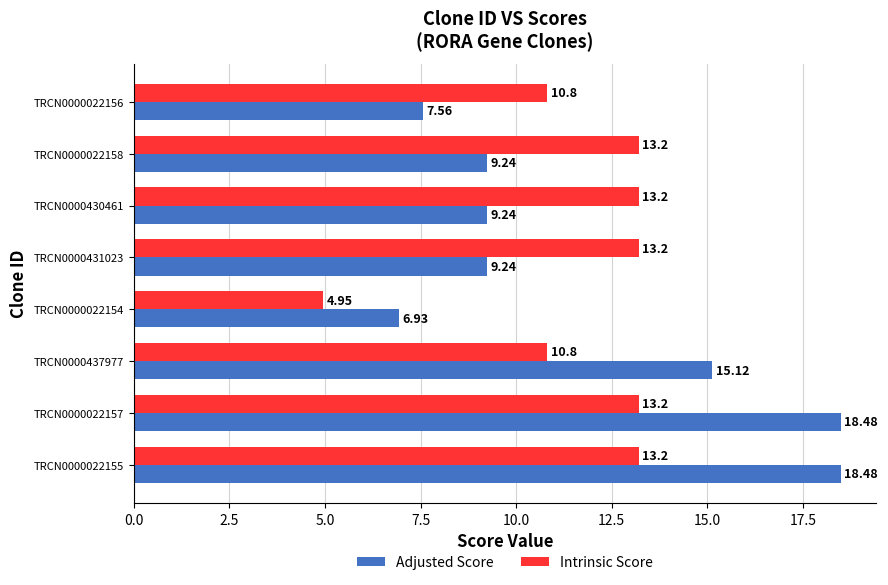

Which series has the widest spread of values?

Adjusted Score